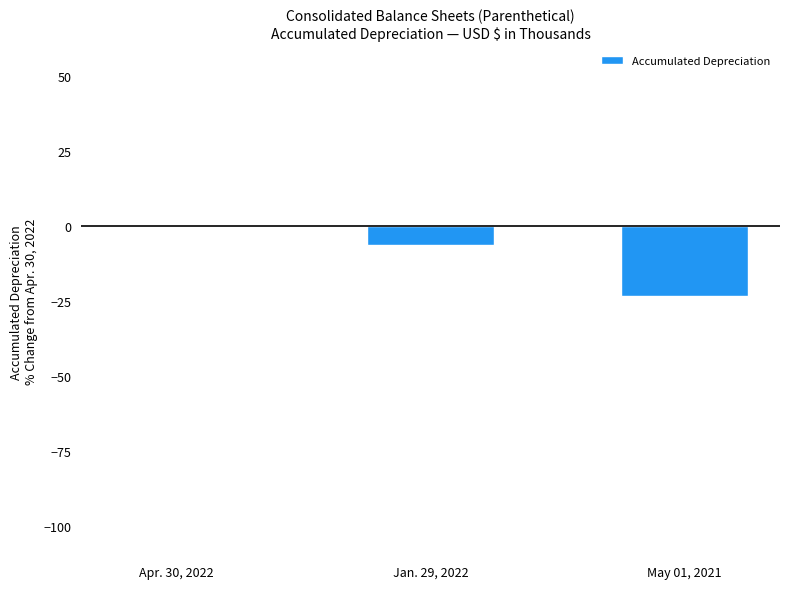

Where is the data nearest to the value -11?

Jan. 29, 2022